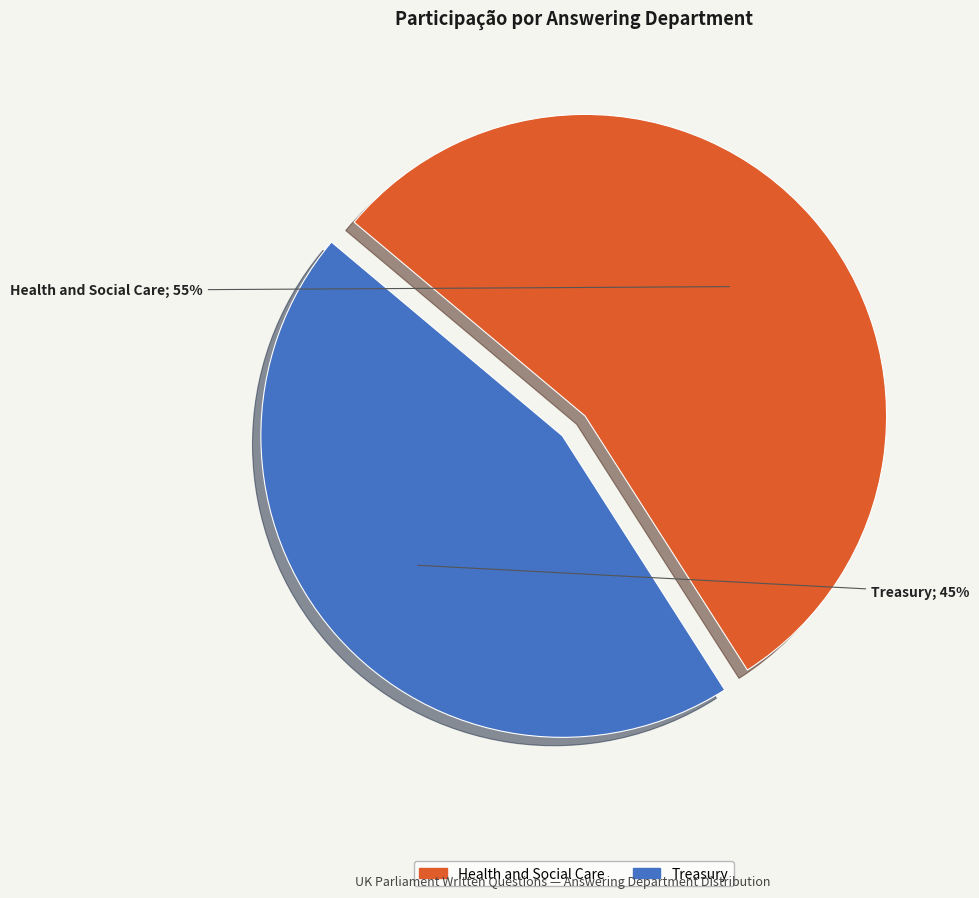

What is the ratio of the value at Treasury to the value at Health and Social Care?

0.8